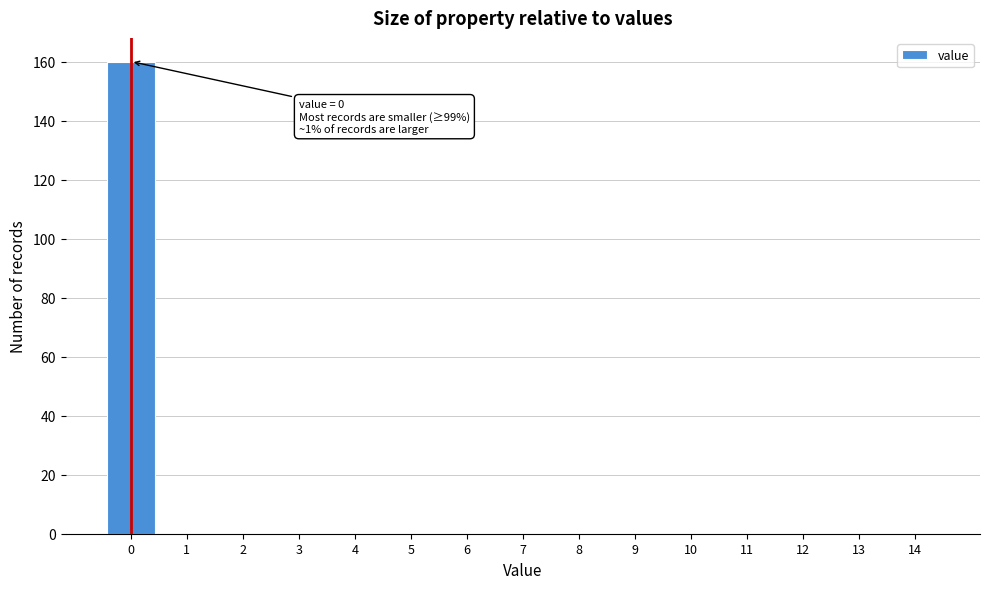

Reading left to right, list all the values displayed in this chart.

0=160	1=0	2=0	3=0	4=0	5=0	6=0	7=0	8=0	9=0	10=0	11=0	12=0	13=0	14=0